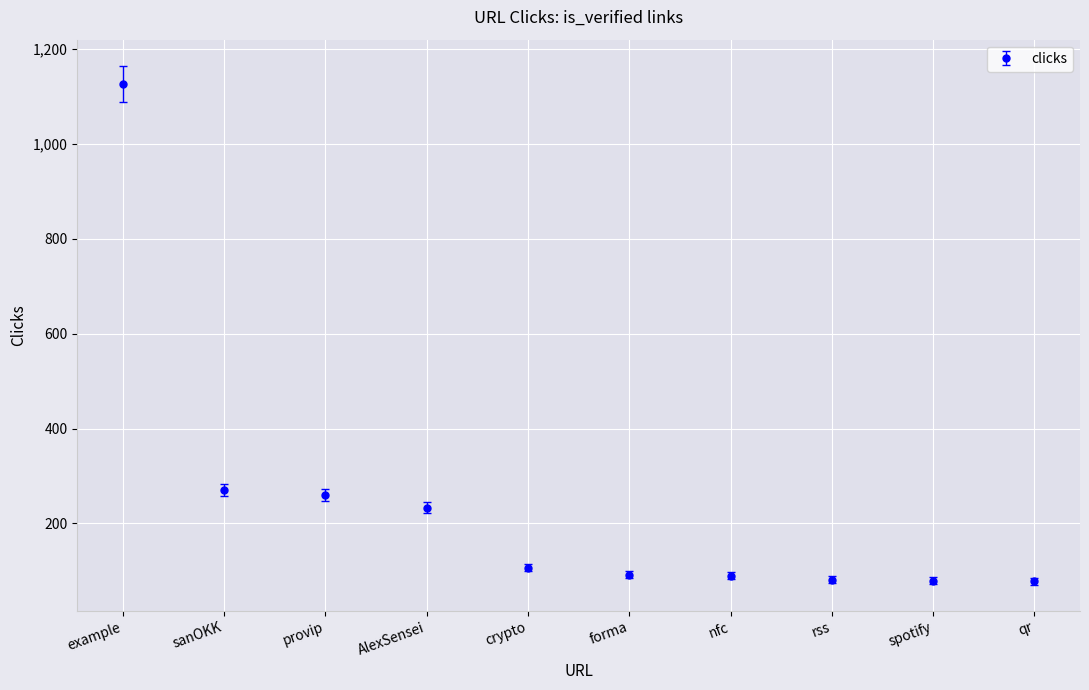

True or false: the data has more than 2 interior local peaks.

False